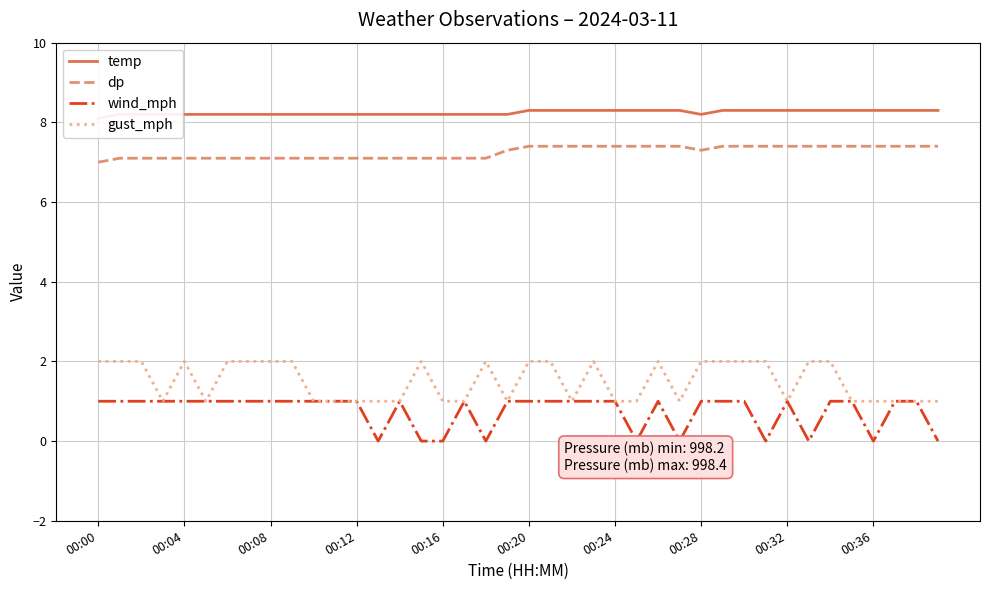

True or false: wind_mph and temp intersect in this chart.

False